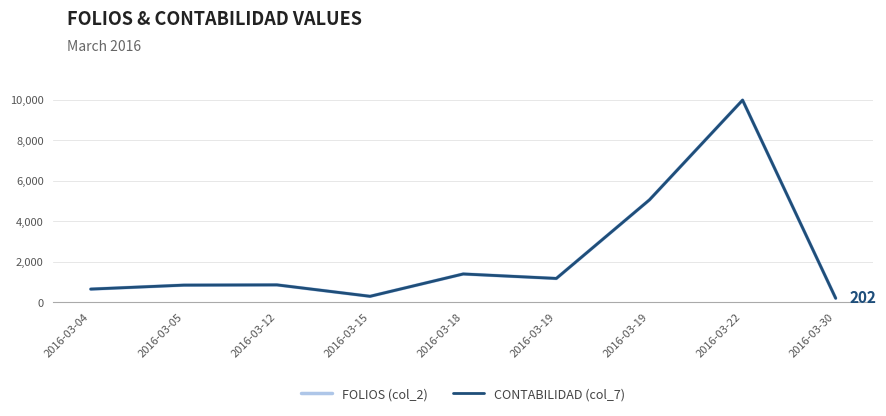

What are all the series names shown in the legend?

FOLIOS (col_2), CONTABILIDAD (col_7)